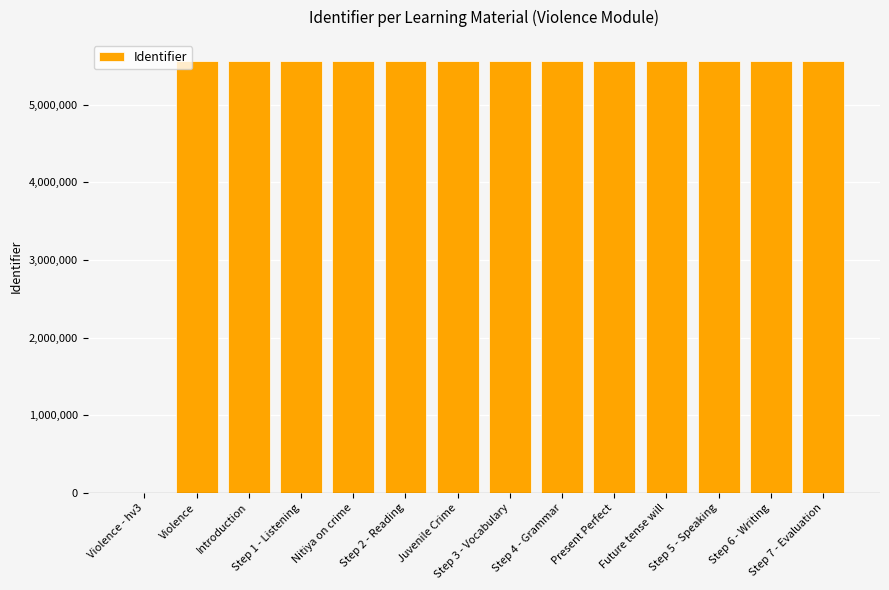

What is the sum of all values?

72228789